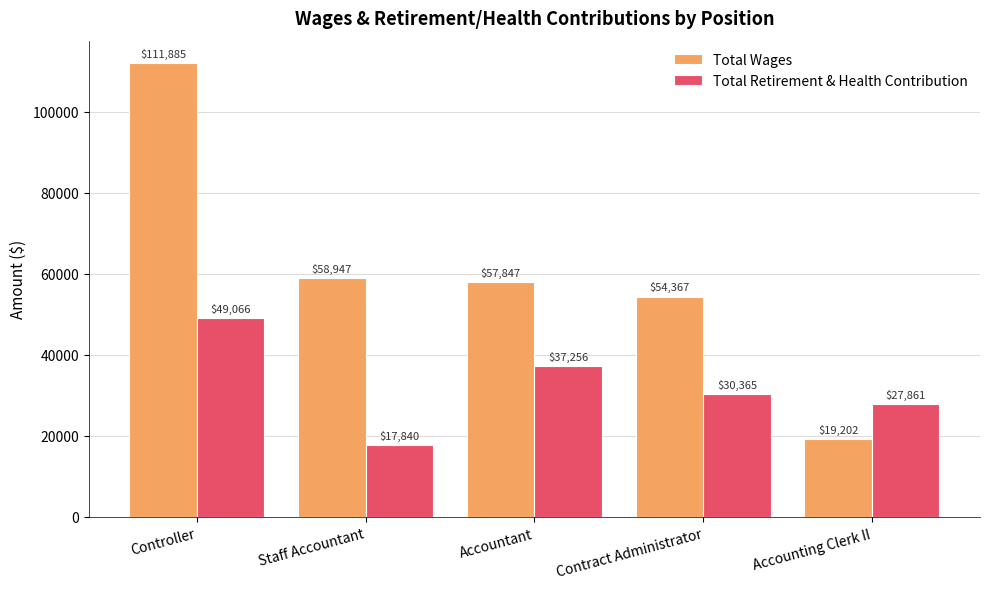

Rank the series at Accountant from lowest to highest value.

Total Retirement & Health Contribution, Total Wages